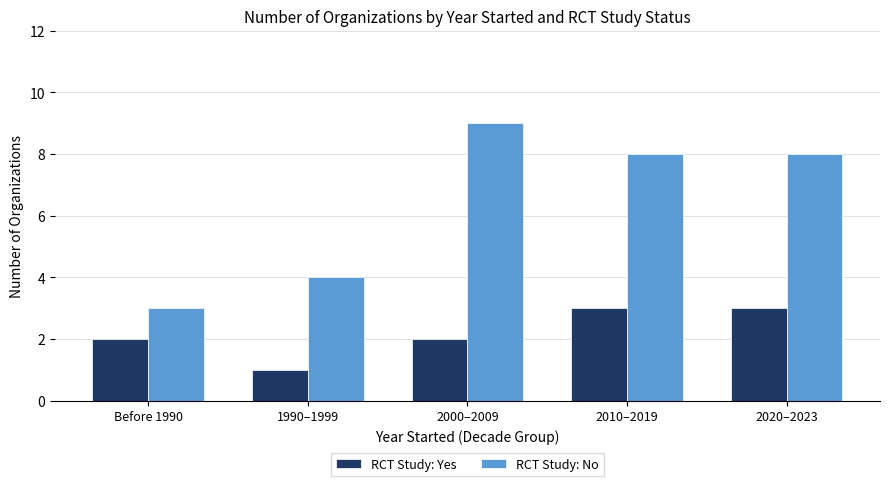

Which category has the highest value across all series?

2000–2009